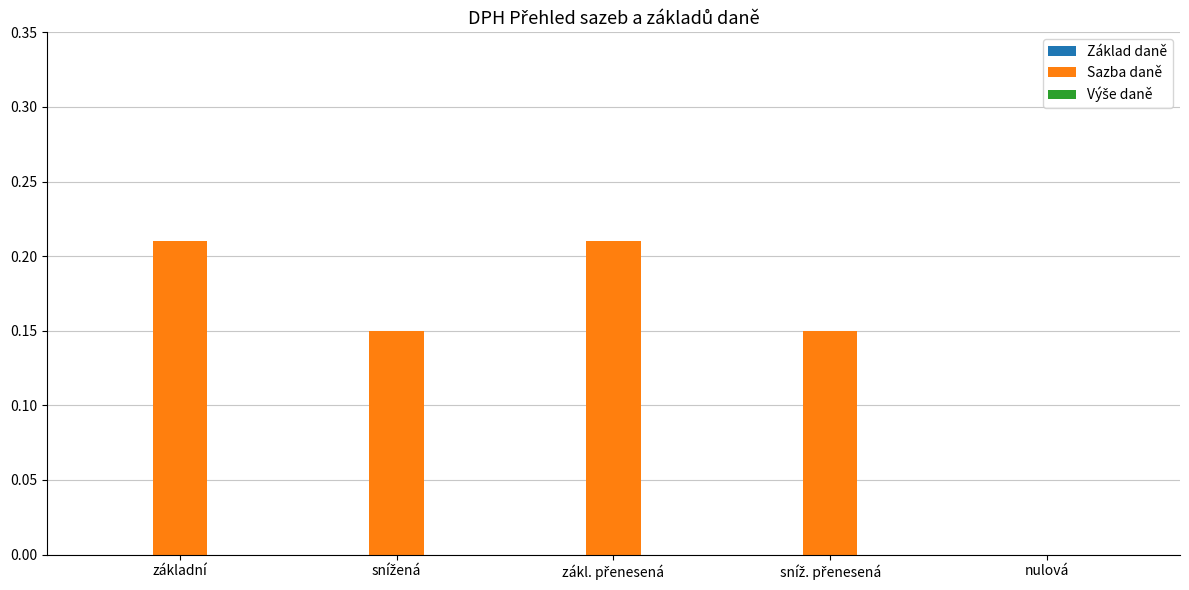

What is the sum of all values?

0.7